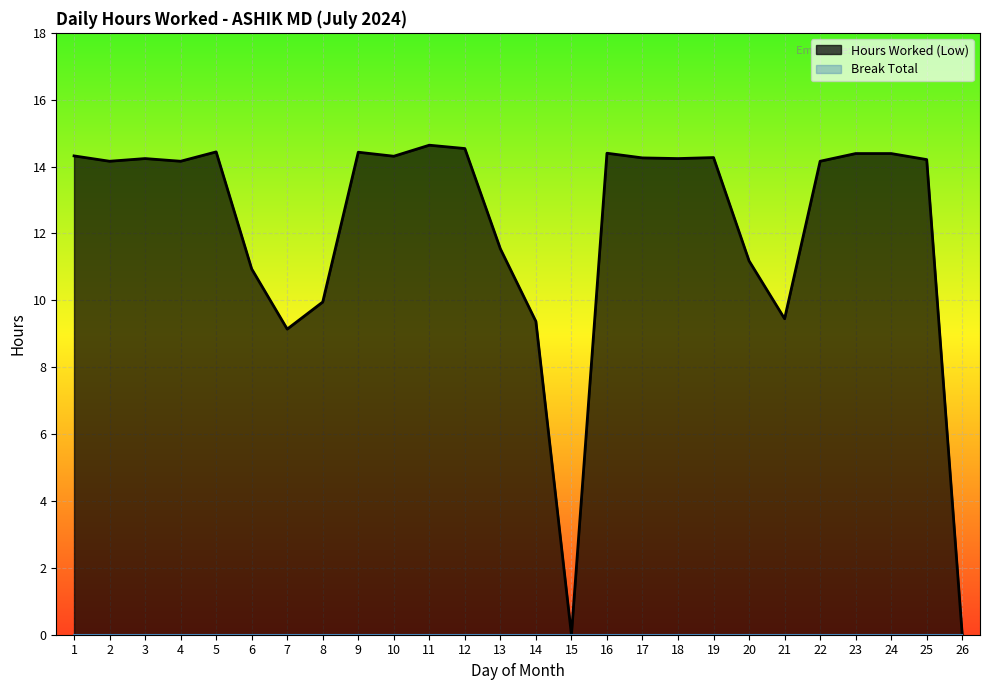

What is the difference between the maximum and minimum values?

14.6